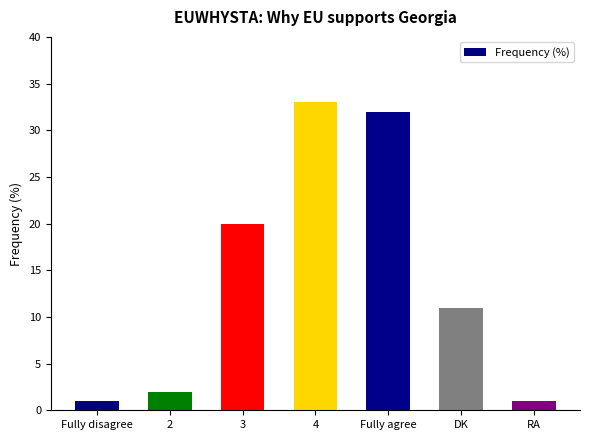

Count the number of categories in the chart.

7